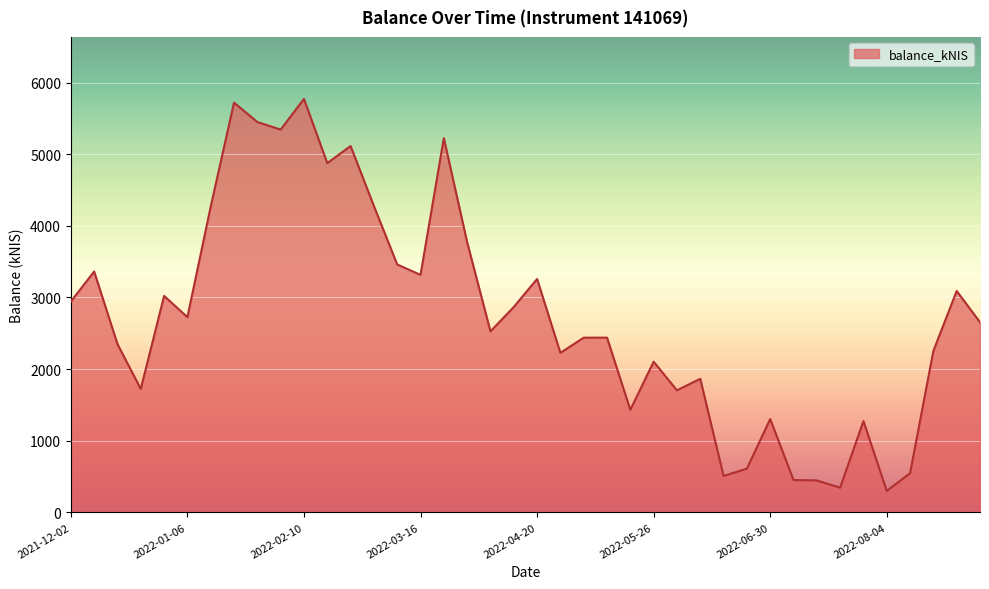

What is the minimum value shown in the chart?

299.9